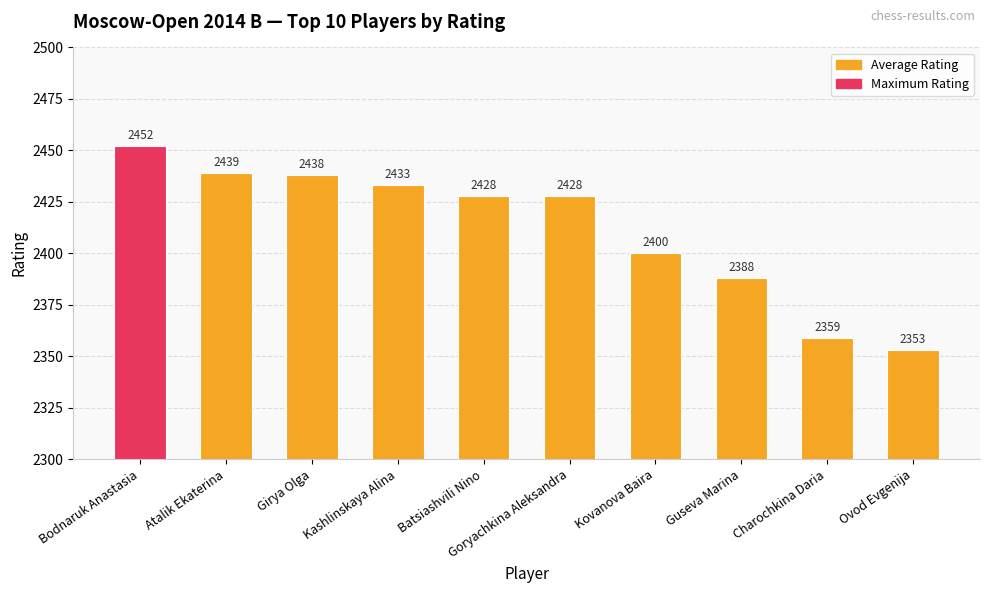

Is it true that the value at Ovod Evgenija is 2353?

True